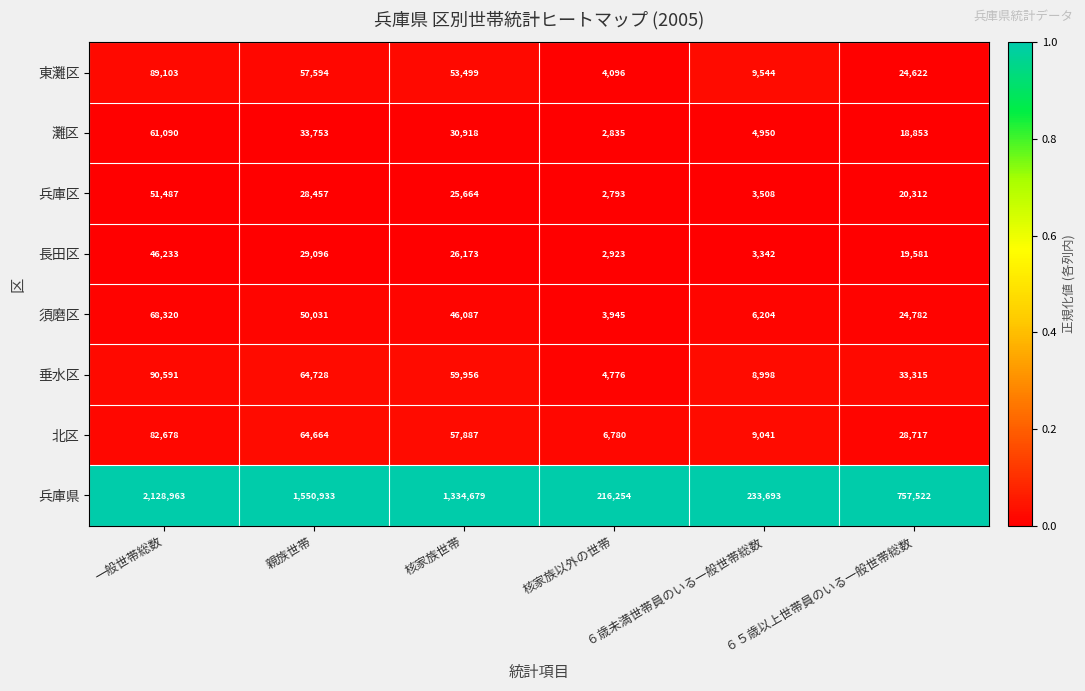

Which series has the largest total across all categories?

兵庫県